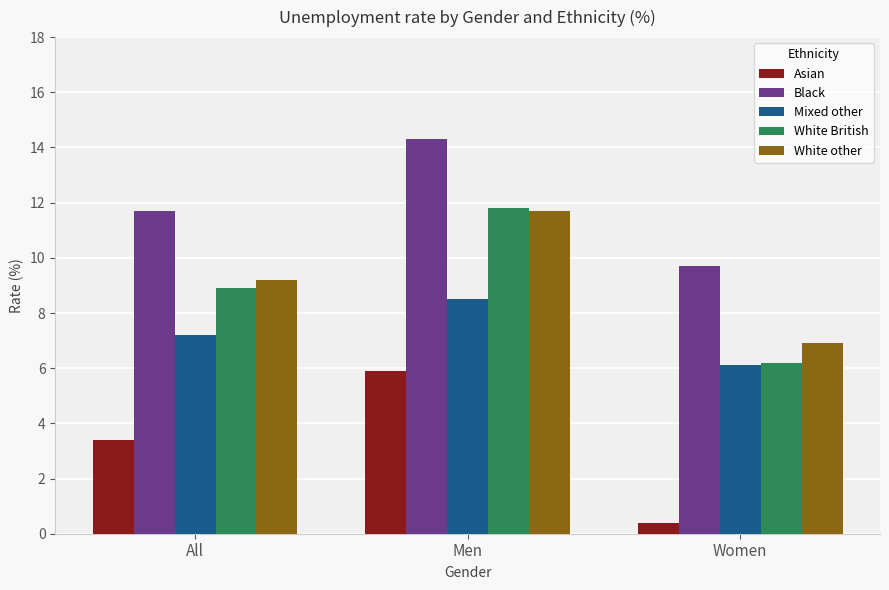

What is the sum of all Mixed other values?

21.8